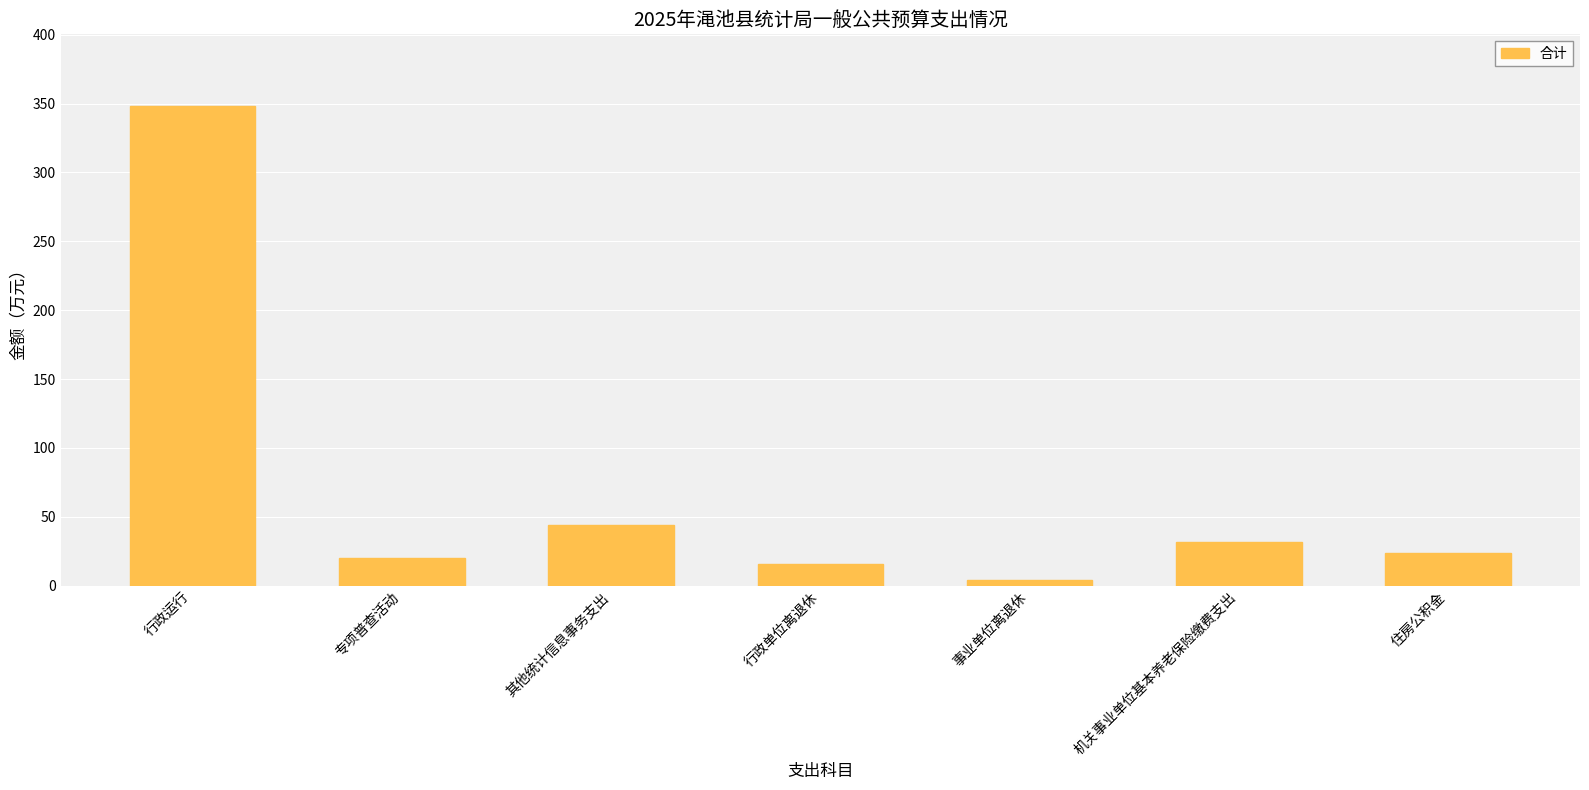

At which label does the data first exceed 23?

行政运行